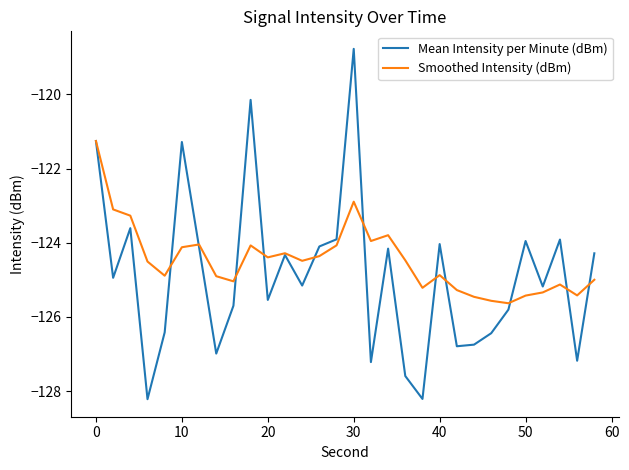

What is the maximum value for Smoothed Intensity (dBm)?

-121.3